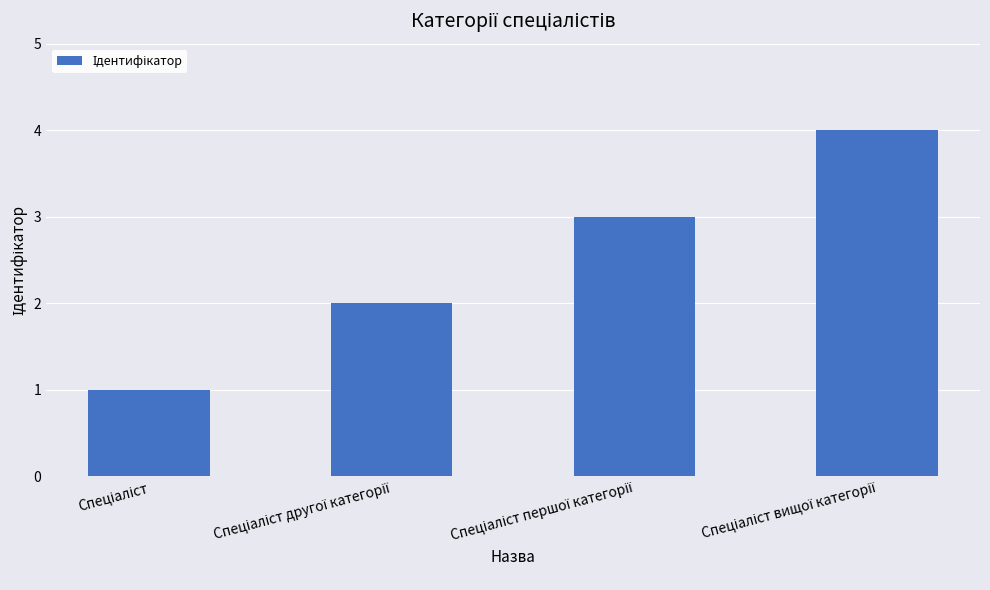

What is the maximum value shown in the chart?

4